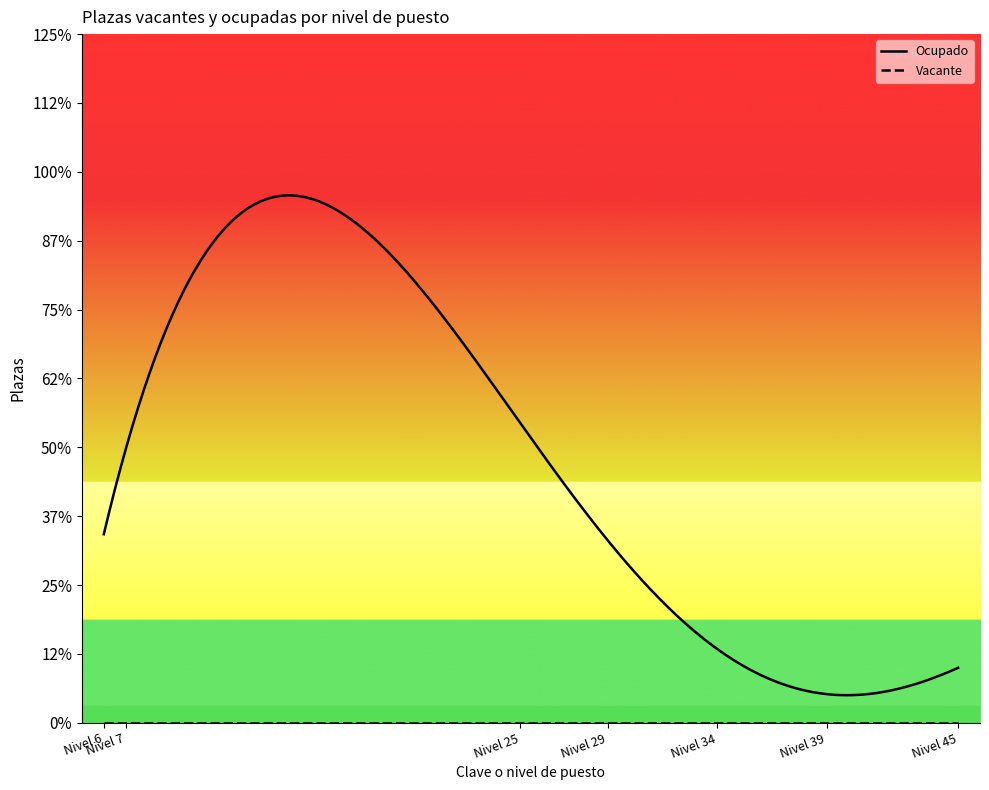

Is the value of Vacante at Nivel 25 greater than the value of Ocupado at Nivel 29?

No